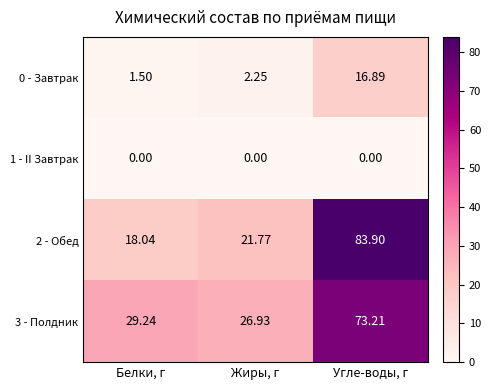

Which series has the largest total across all categories?

3 - Полдник